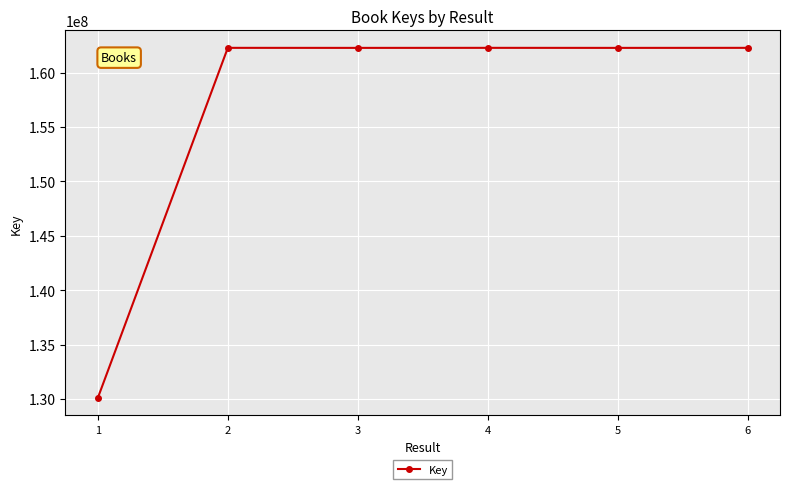

What is the average value?

156908140